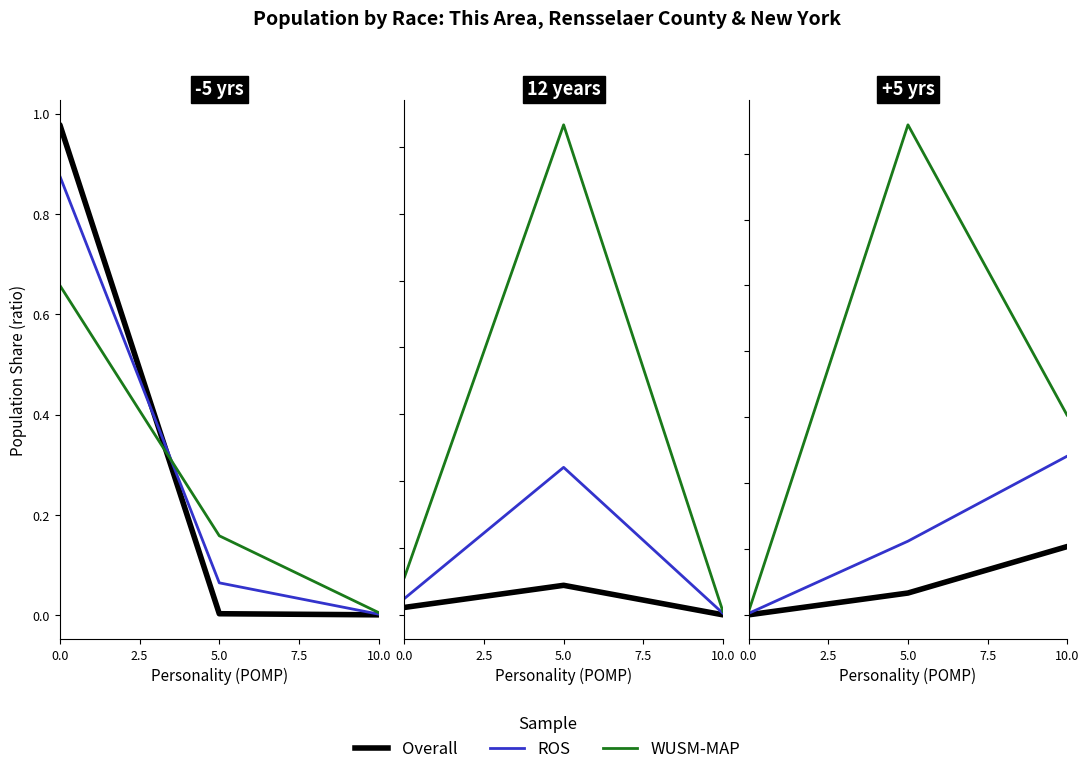

At which label does Rensselaer County reach its peak?

10.0